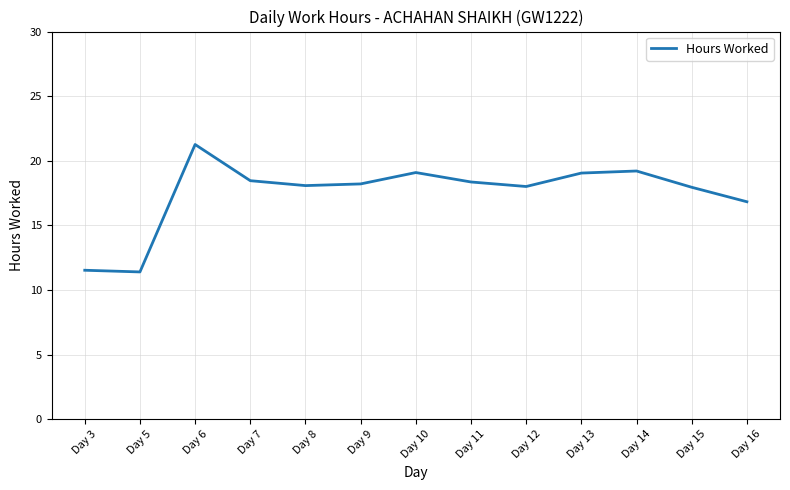

What is the smallest value displayed?

11.4